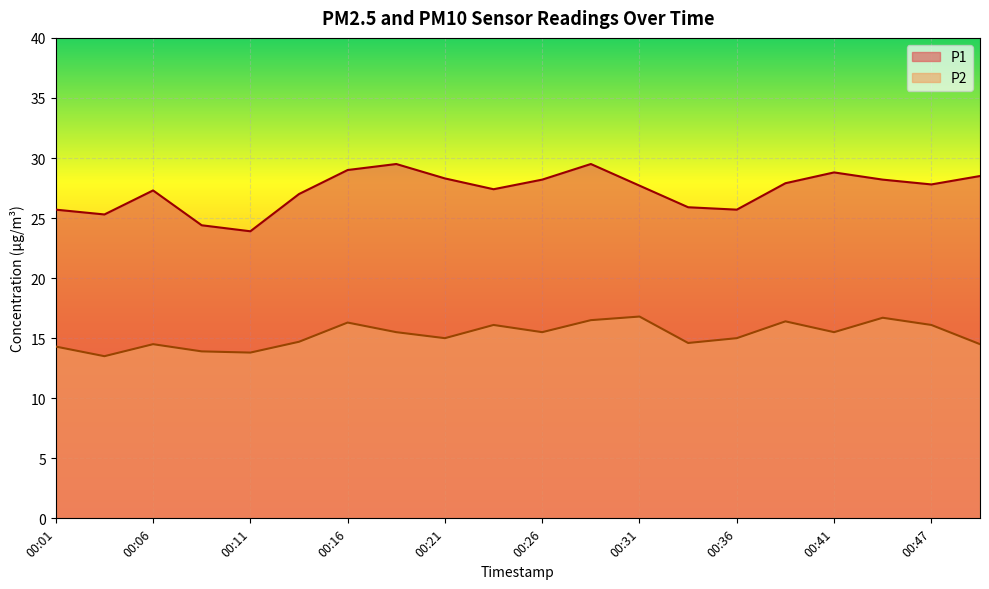

What is the maximum value shown in the chart?

29.5